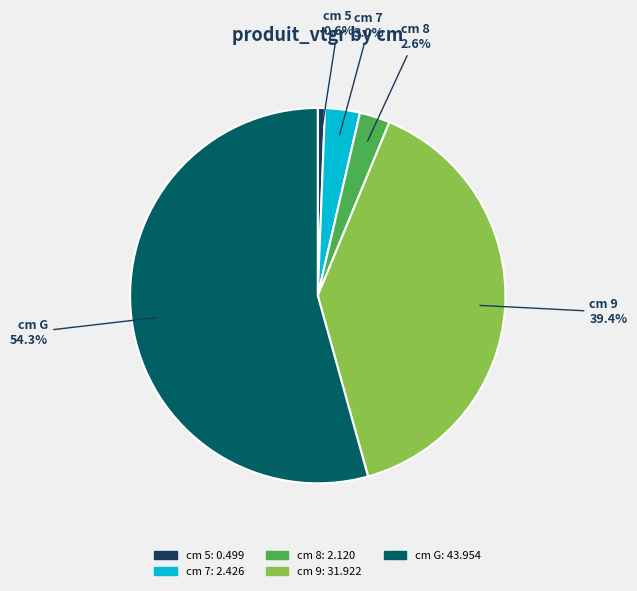

Is there any slice that represents more than half of the pie?

Yes